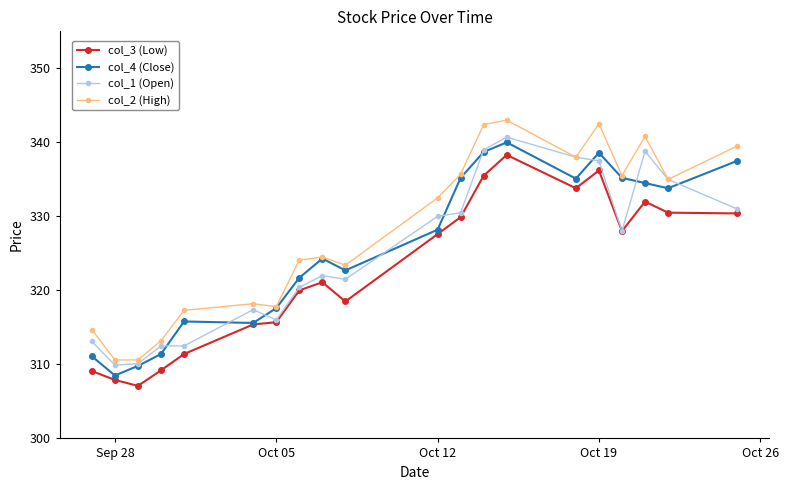

Which series has the widest spread of values?

col_2 (High)